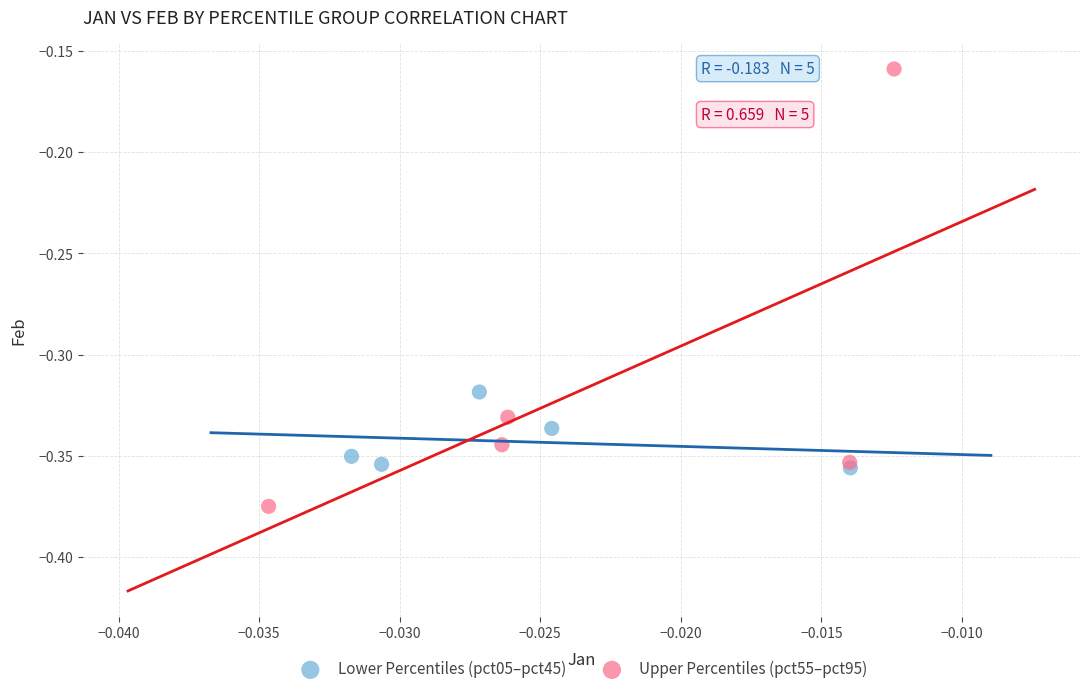

Which series contains the lowest Y value?

Upper Percentiles (pct55–pct95)